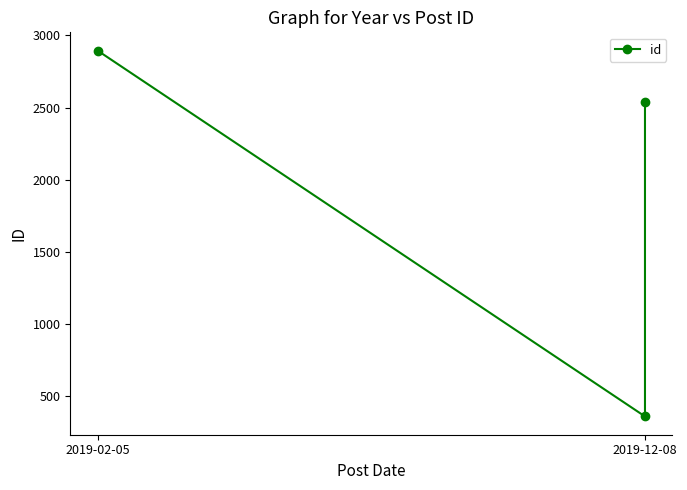

How many values are below 2537?

1